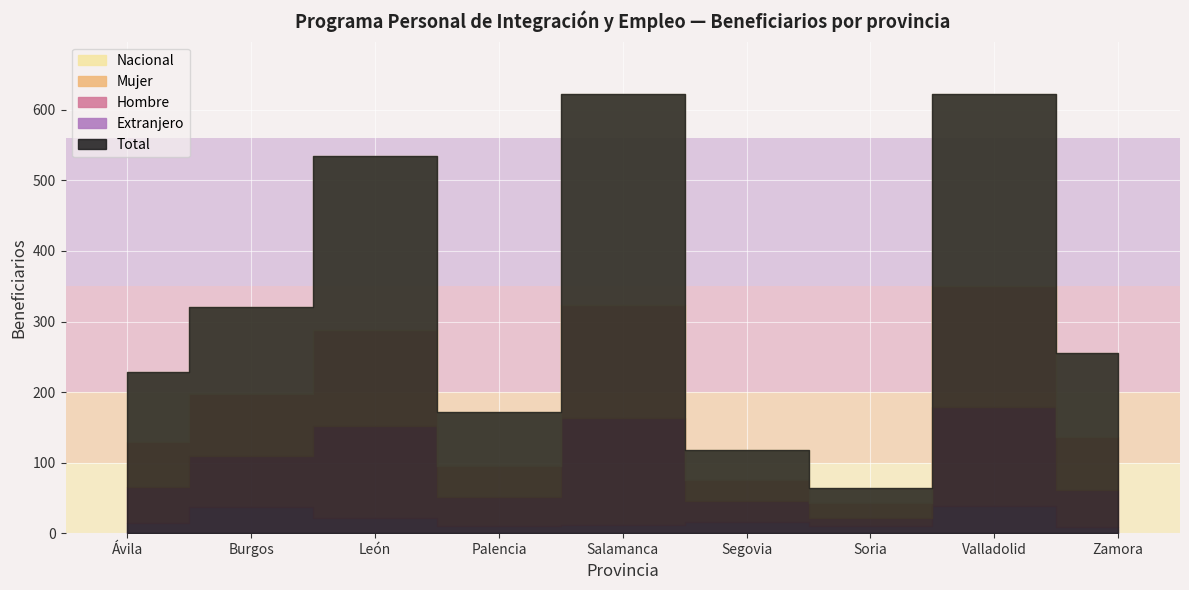

Reading left to right, transcribe all the data shown in this chart.

Hombre: 51	73	131	42	152	30	10	140	52
Mujer: 63	87	136	44	159	29	22	171	76
Nacional: 99	123	246	76	299	43	21	272	119
Extranjero: 15	37	21	10	12	16	11	39	9